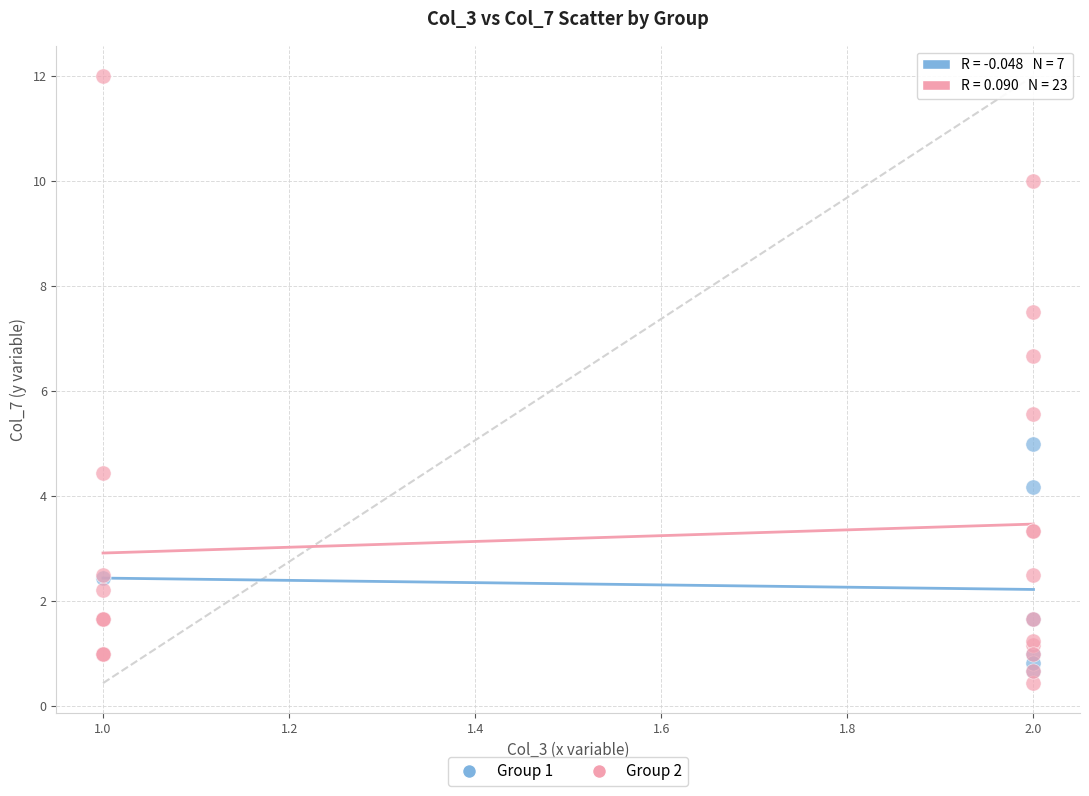

Which series has the largest Y range (max minus min)?

Group 2